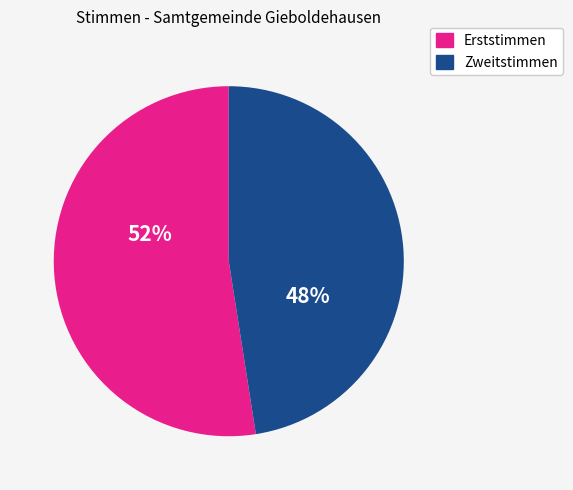

Is there any slice that represents more than half of the pie?

Yes